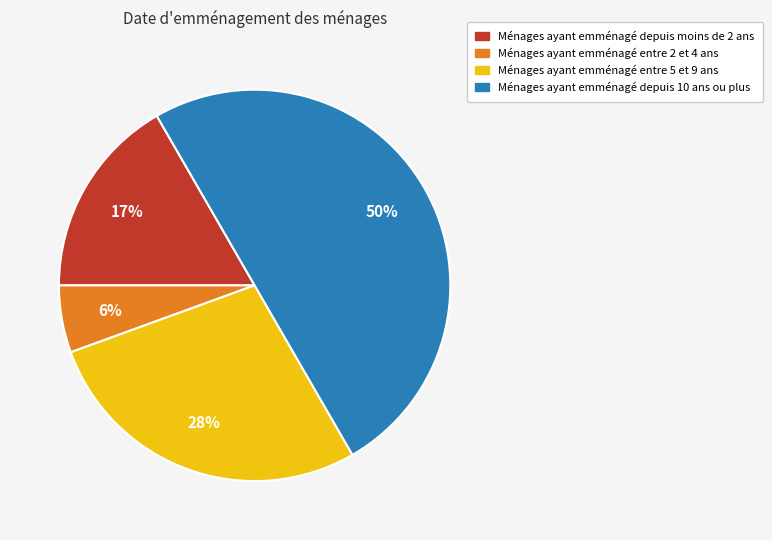

To the nearest percent, what is the difference between the largest and smallest slice percentages?

44%